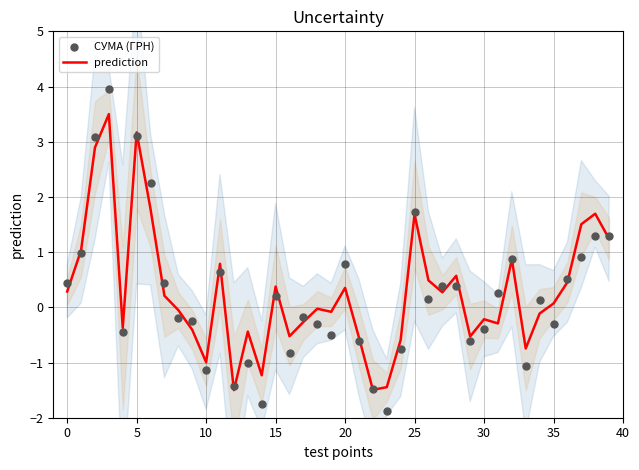

What is the minimum value for prediction?

-1.5